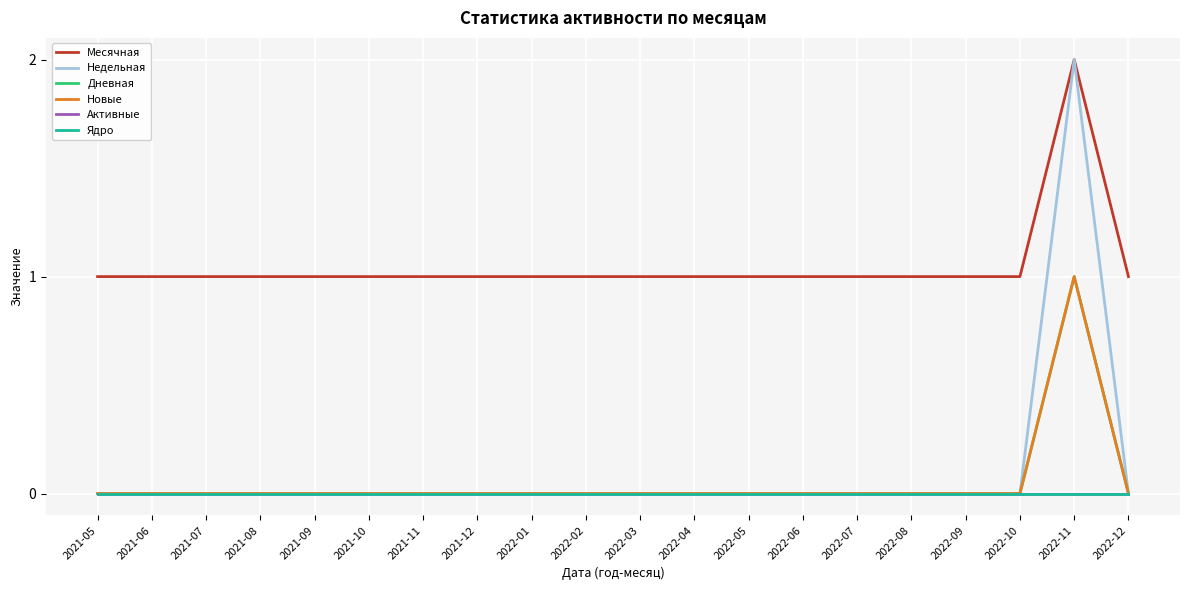

The value of Недельная at 2022-08 is 0. True or false?

True